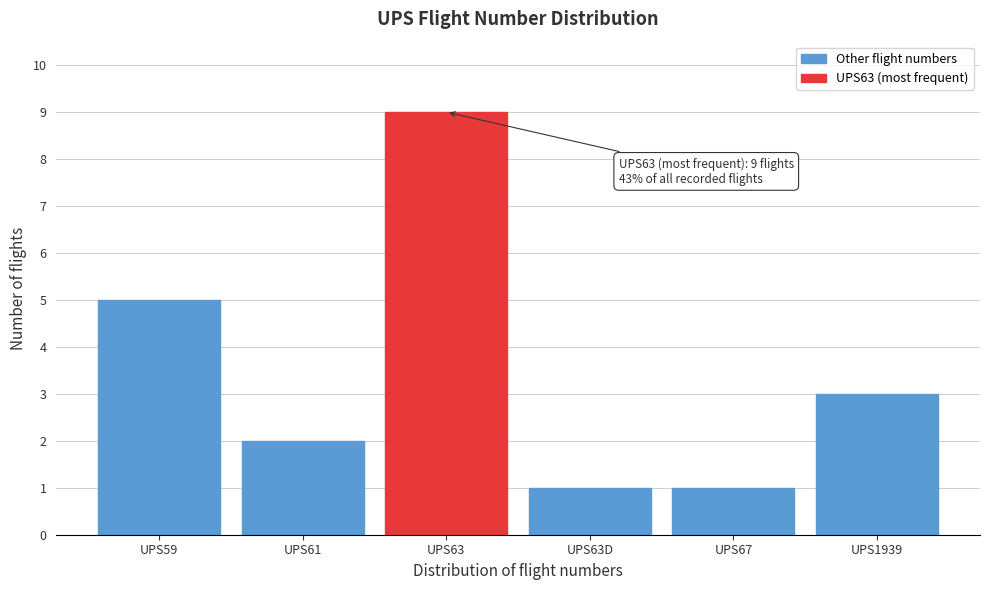

Reading left to right, transcribe all the data shown in this chart.

UPS59=5	UPS61=2	UPS63=9	UPS63D=1	UPS67=1	UPS1939=3